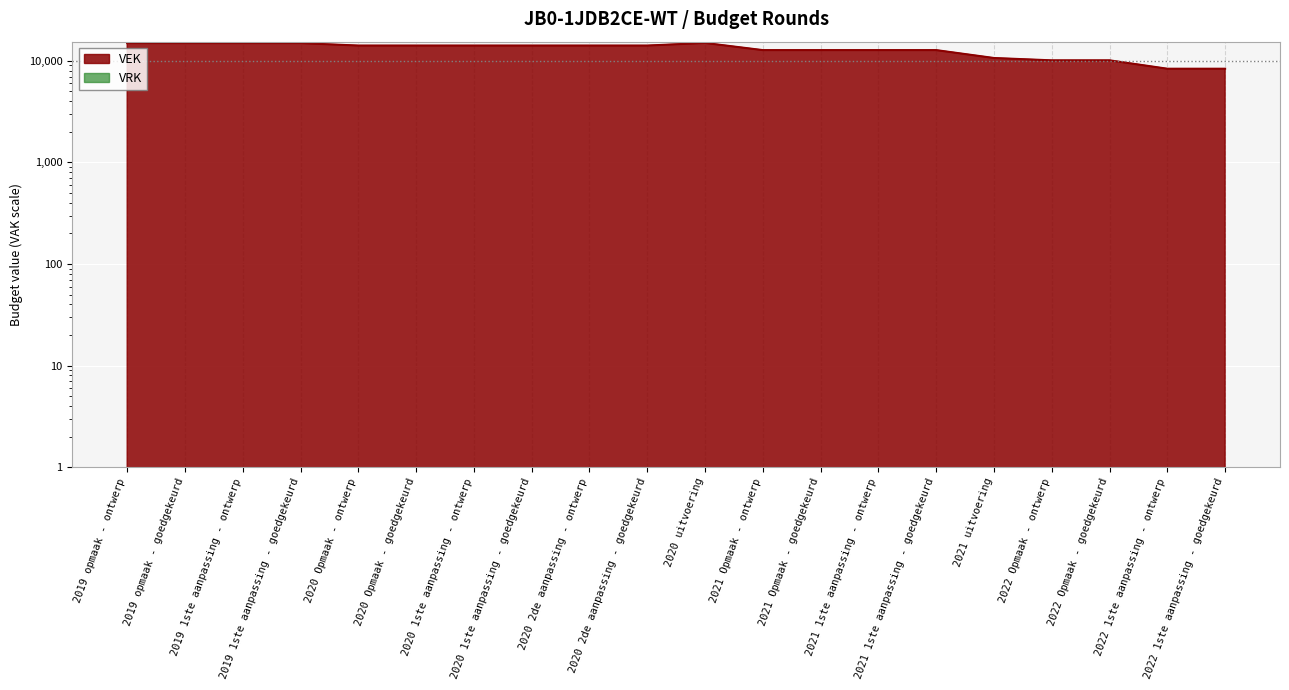

Which has a higher value, 2022 Opmaak - goedgekeurd or 2021 Opmaak - ontwerp?

2021 Opmaak - ontwerp